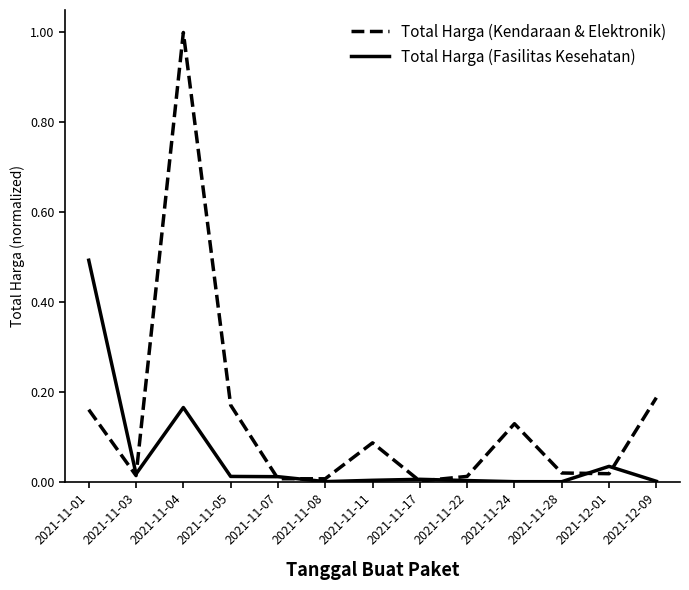

At which category does Total Harga (Fasilitas Kesehatan) reach its first local valley?

2021-11-03